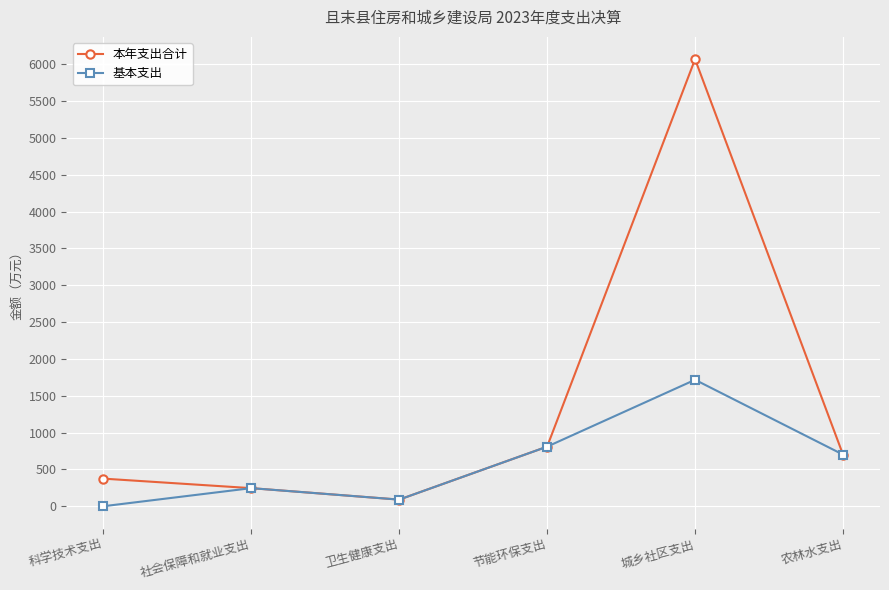

Read the 本年支出合计 value at 节能环保支出.

808.8